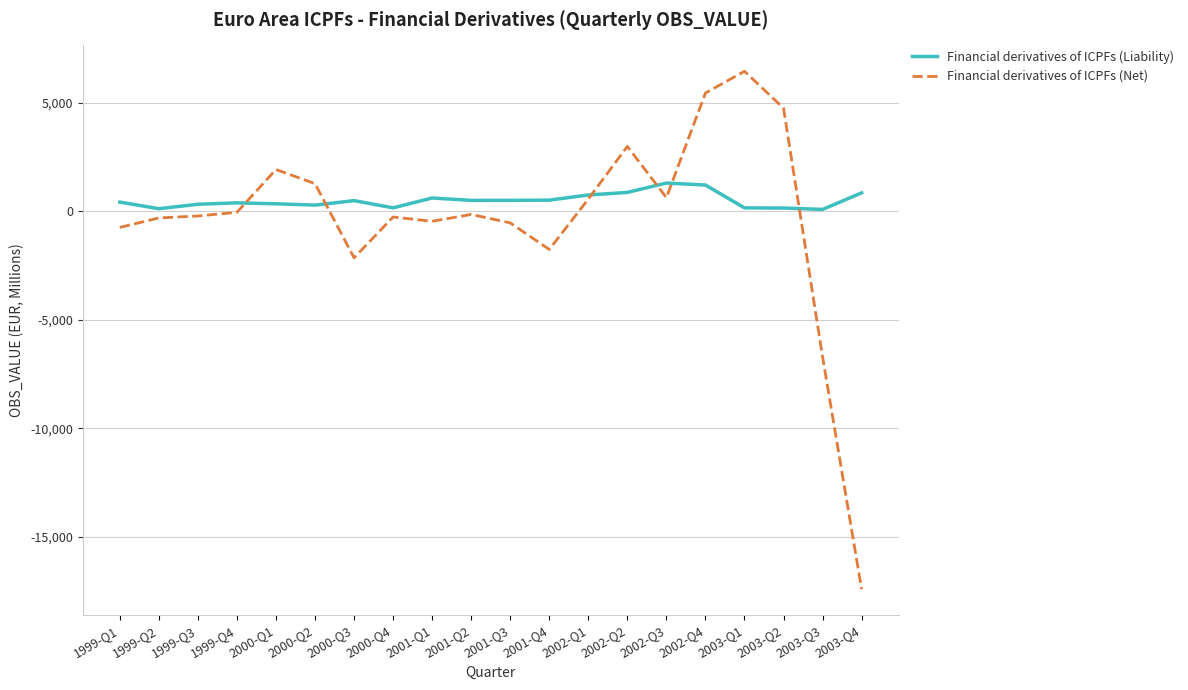

After their last crossing, which series has the higher values: Financial derivatives of ICPFs (Liability) or Financial derivatives of ICPFs (Net)?

Financial derivatives of ICPFs (Liability)